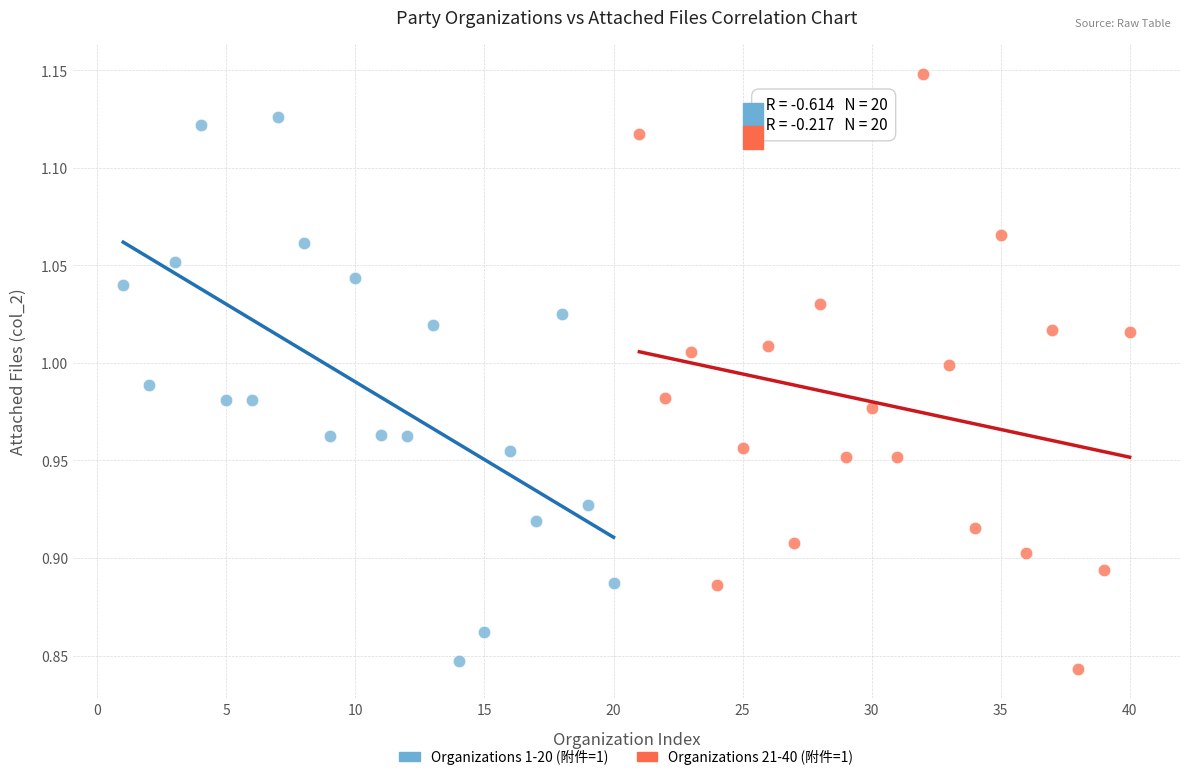

Which series contains the highest Y value?

Organizations 21-40 (附件=1)